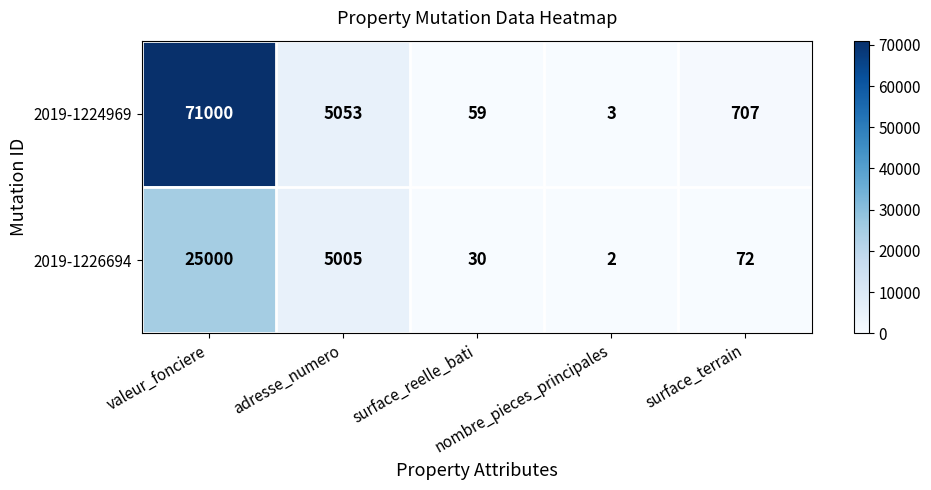

What is the difference between the second highest and minimum values in the 2019-1226694 series?

5003